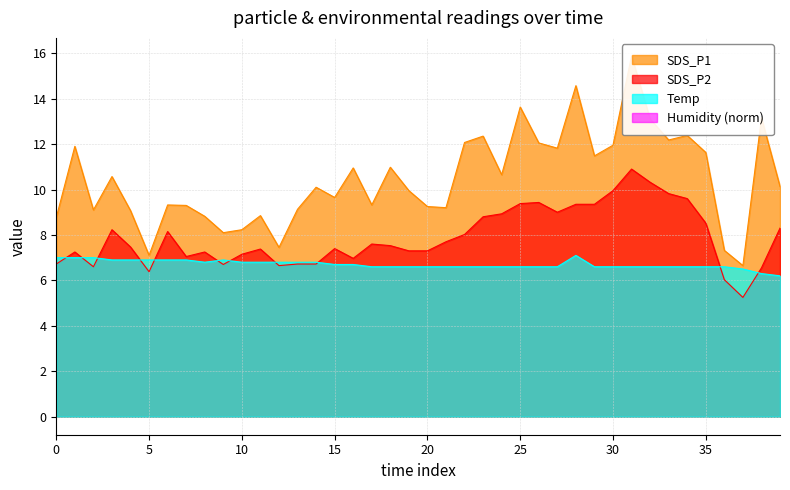

True or false: SDS_P2 has a value of 7.2 at 10.

True